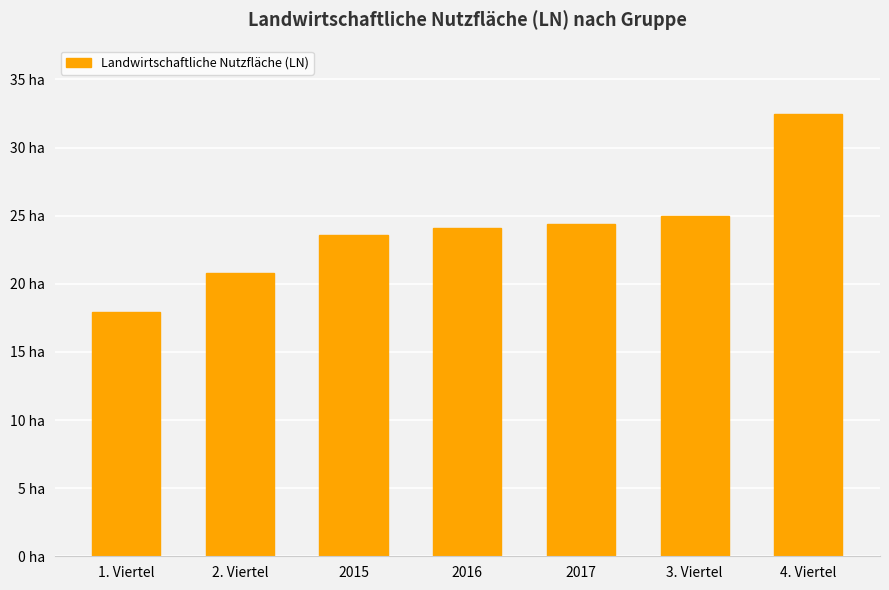

What is the difference between the maximum and minimum values?

14.6